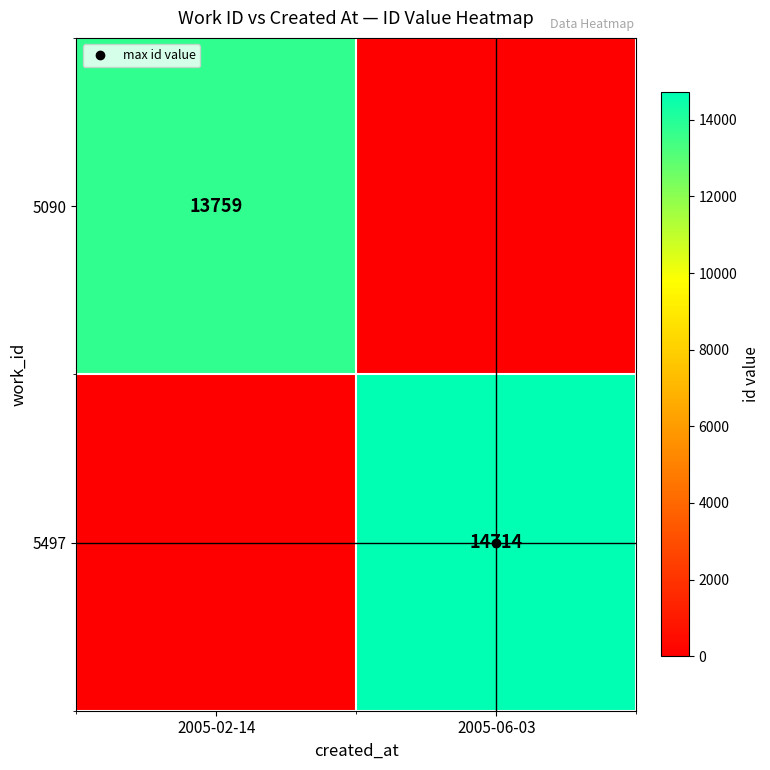

Rank the series by their average value, from lowest to highest.

5090, 5497